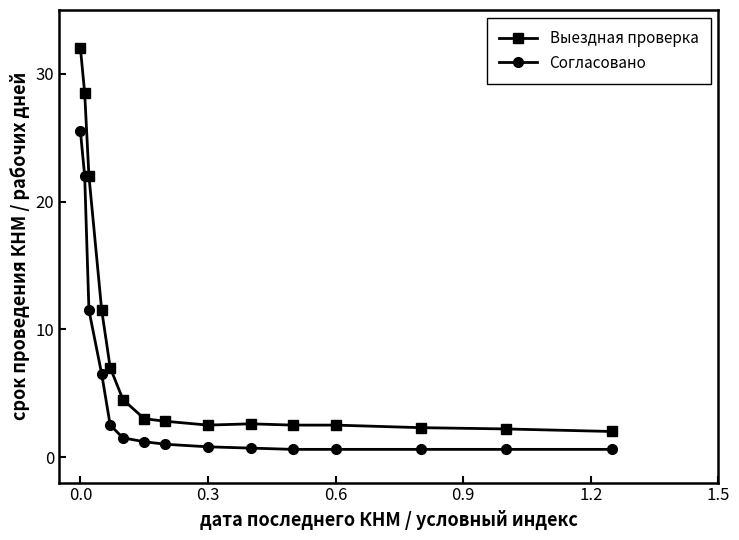

What is the minimum value shown in the chart?

0.6